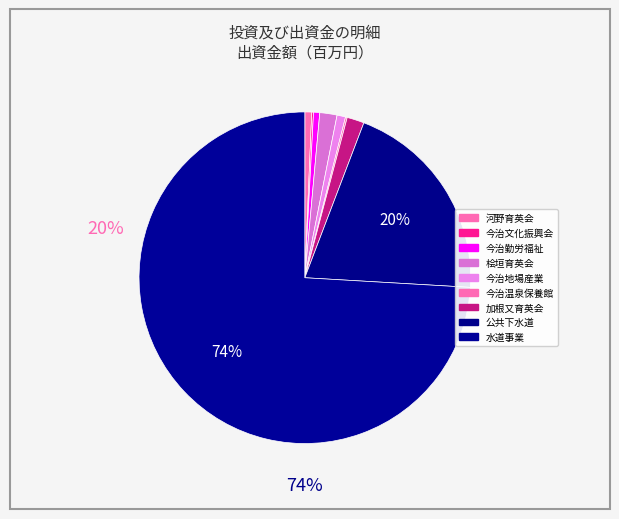

What is the largest slice in the pie chart?

水道事業会計